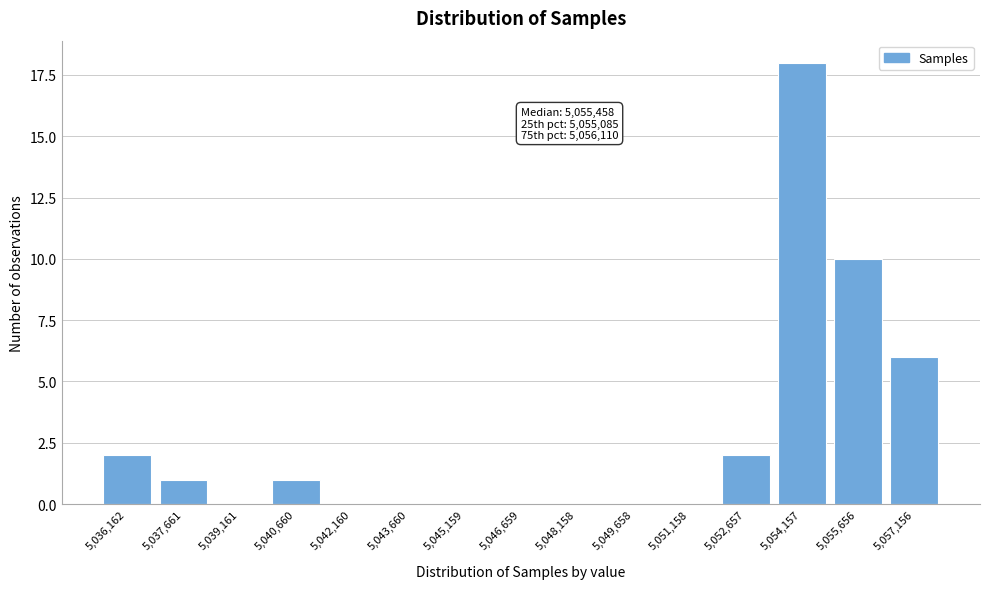

Reading left to right, list all the values displayed in this chart.

5,036,162=2	5,037,661=1	5,039,161=0	5,040,660=1	5,042,160=0	5,043,660=0	5,045,159=0	5,046,659=0	5,048,158=0	5,049,658=0	5,051,158=0	5,052,657=2	5,054,157=18	5,055,656=10	5,057,156=6